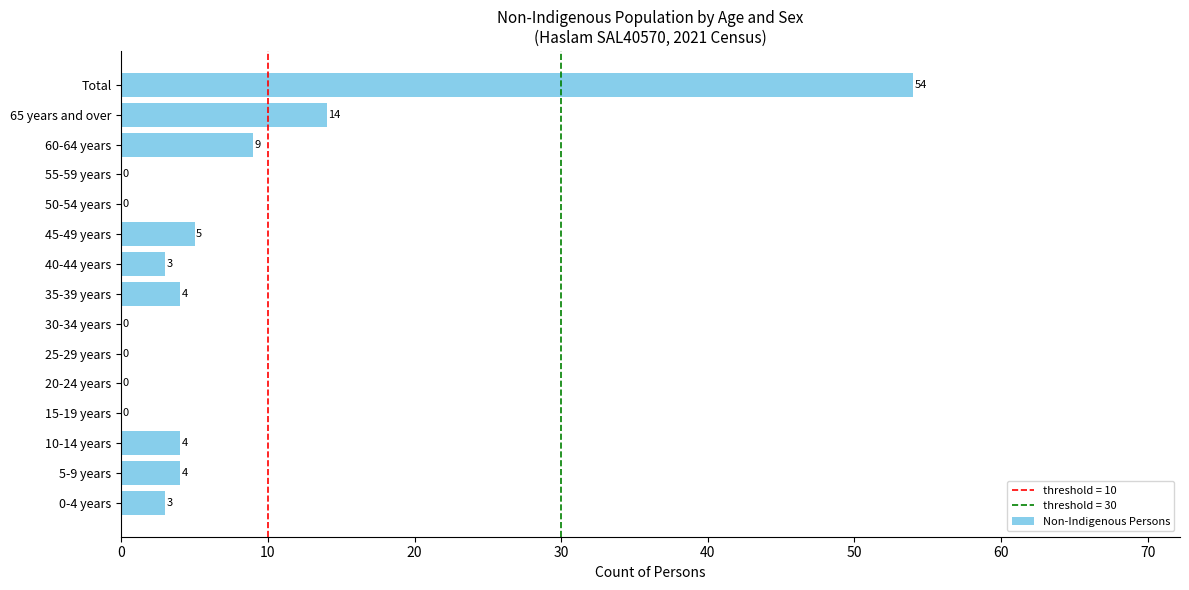

Reading top to bottom, extract all data points from this chart.

Total=54	65 years and over=14	60-64 years=9	55-59 years=0	50-54 years=0	45-49 years=5	40-44 years=3	35-39 years=4	30-34 years=0	25-29 years=0	20-24 years=0	15-19 years=0	10-14 years=4	5-9 years=4	0-4 years=3